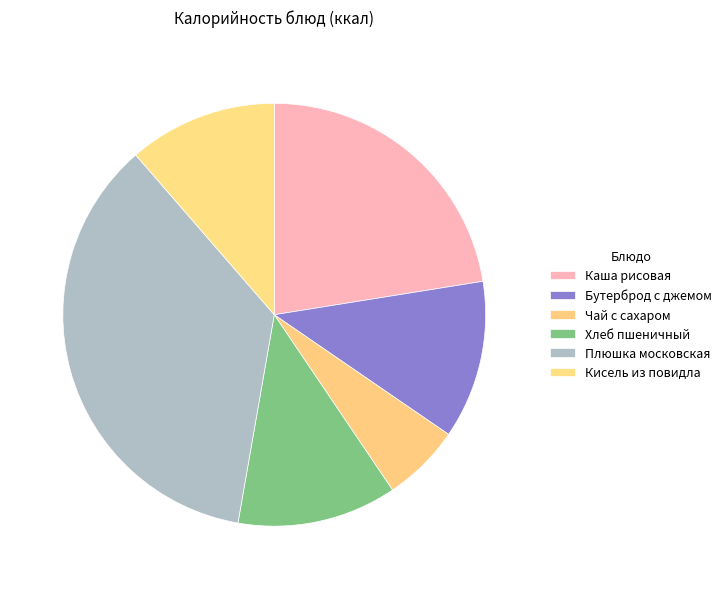

How many segments does this pie chart have?

6